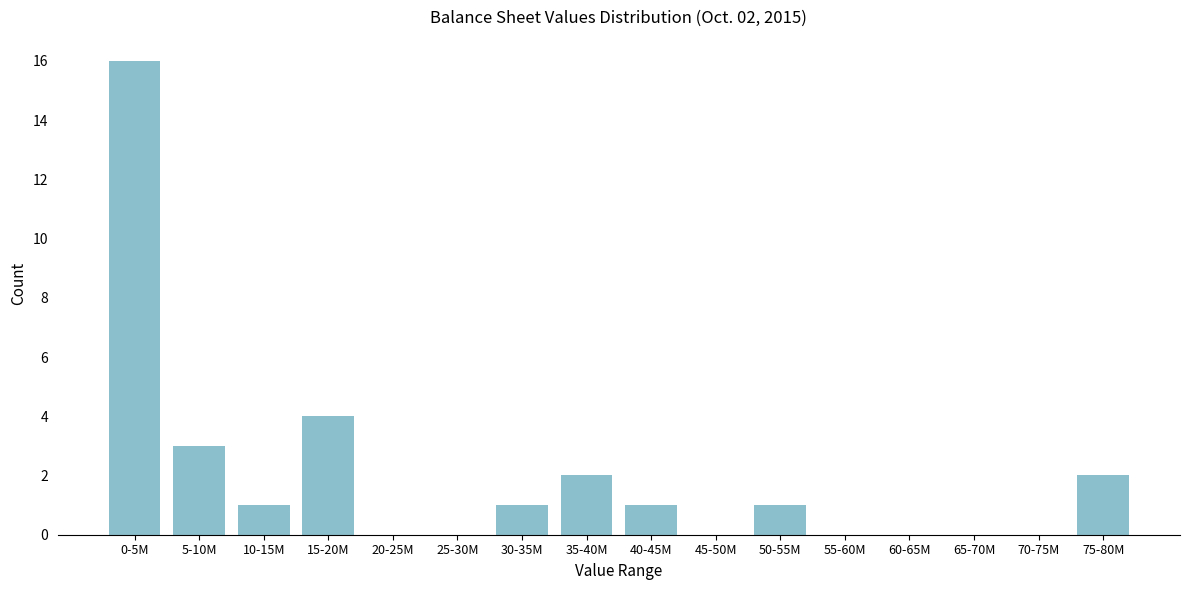

Reading left to right, extract all data points from this chart.

0-5M=16	5-10M=3	10-15M=1	15-20M=4	20-25M=0	25-30M=0	30-35M=1	35-40M=2	40-45M=1	45-50M=0	50-55M=1	55-60M=0	60-65M=0	65-70M=0	70-75M=0	75-80M=2